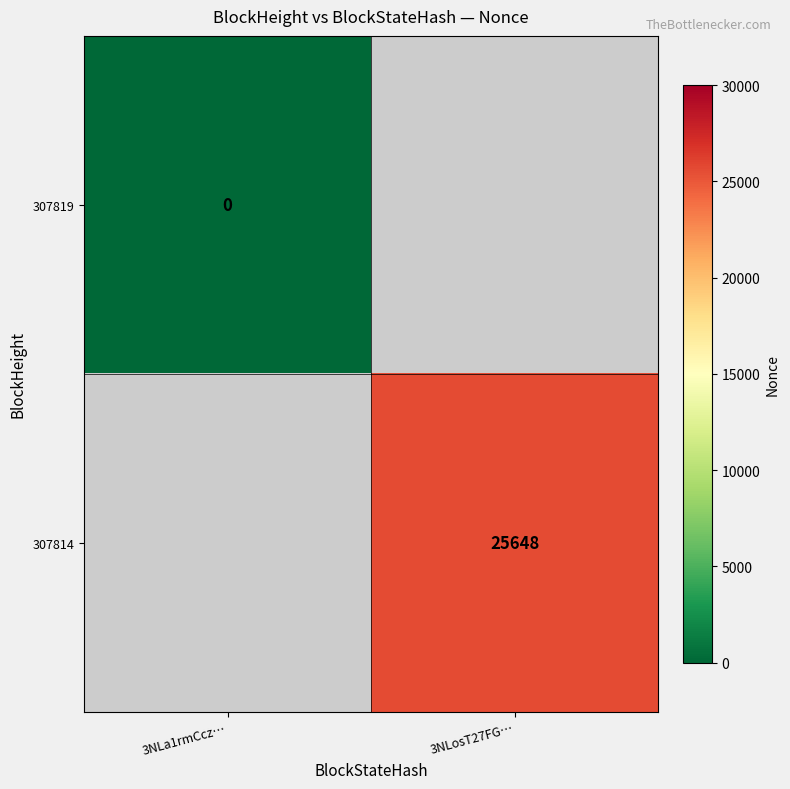

Between 3NLa1rmCcz… and 3NLosT27FG…, which is larger?

3NLosT27FG…